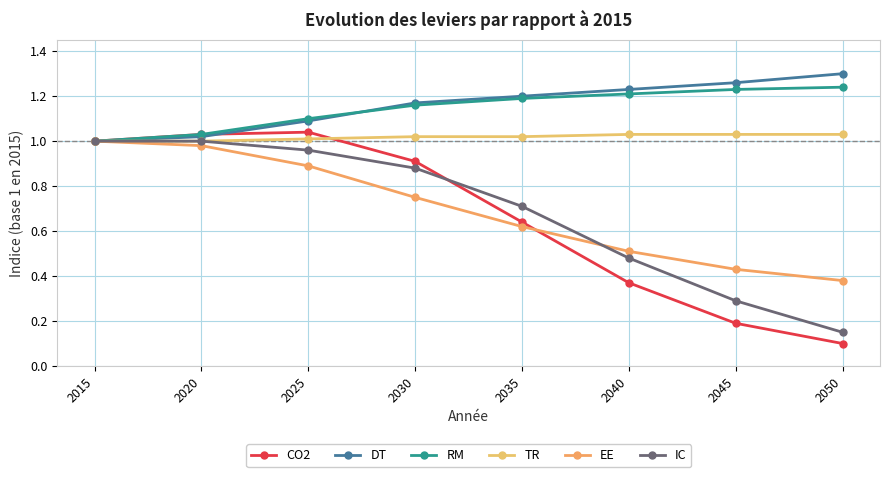

How many distinct data groups are displayed?

6